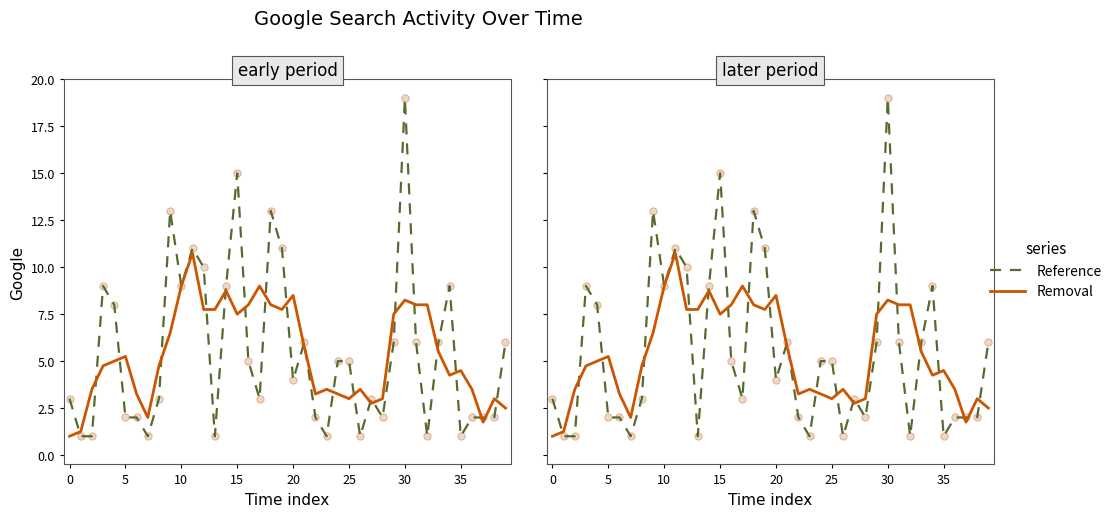

Is the value of Reference at 19 greater than the value of Removal at 5?

Yes